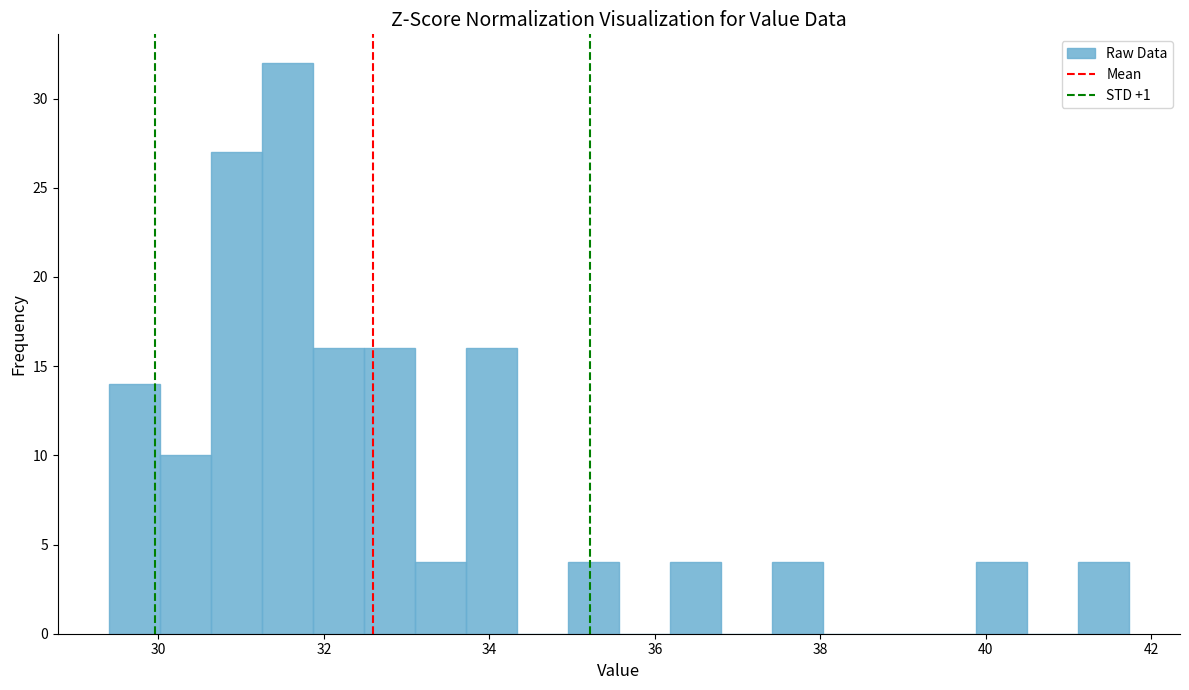

Around what value on the x-axis is the tallest bar? Give the approximate position of its centre, as read against the axis.

31.6